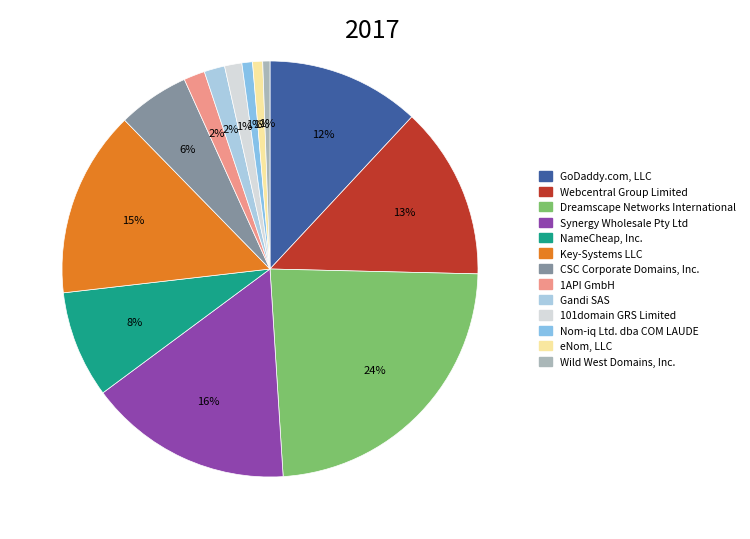

How many slices are in this pie chart?

13